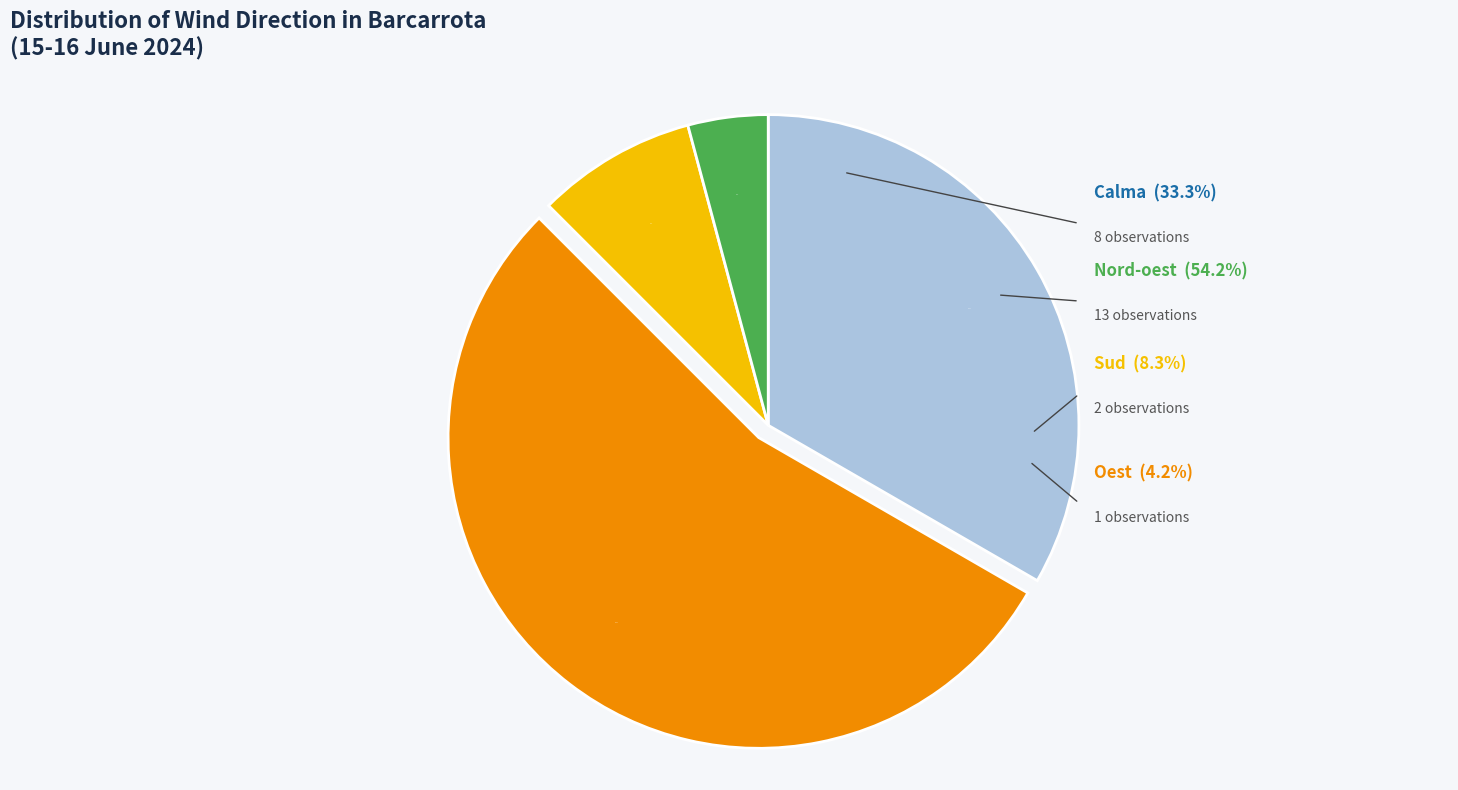

Count the number of slices in the pie.

4